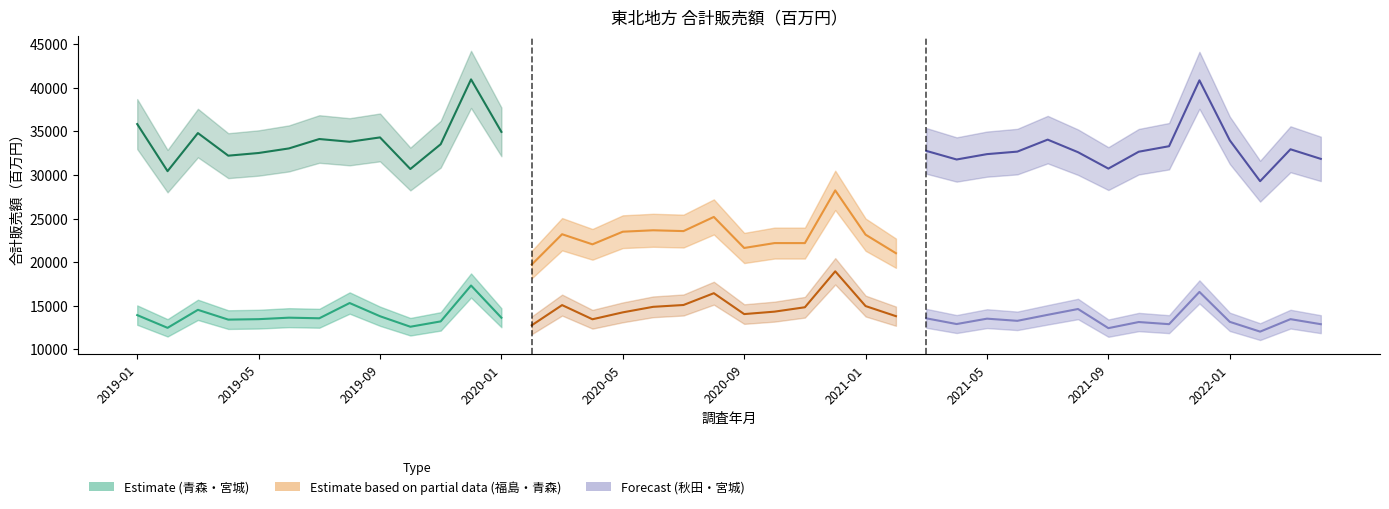

Is the value of 秋田県 at 2019-04 greater than the value of 福島県 at 2021-09?

No